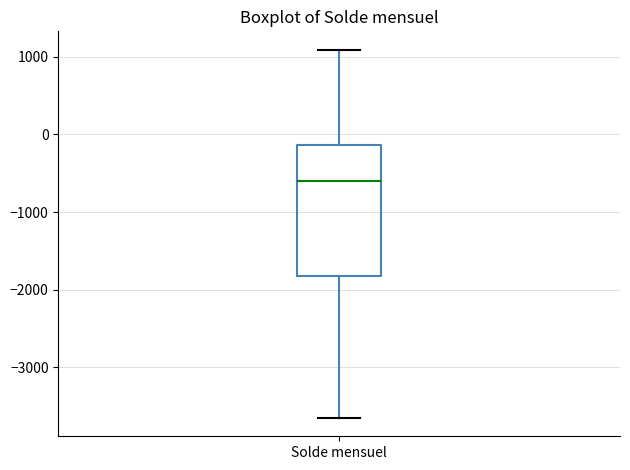

Where is the upper edge of the box for Solde mensuel on the y-axis? The values are not printed on the chart, so give them approximately, as read against the axis.

-100